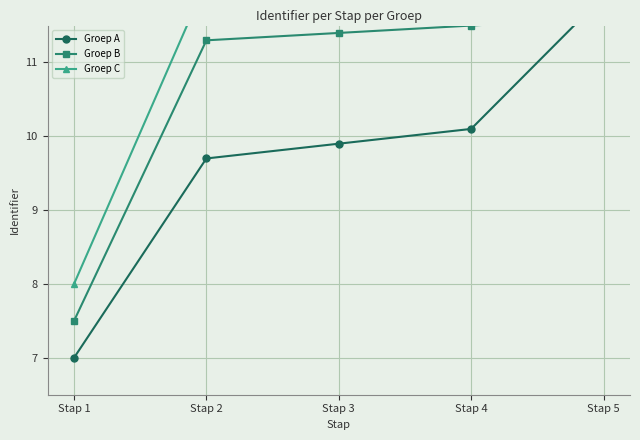

List the series in order of their peak value, lowest first.

Groep B, Groep A, Groep C